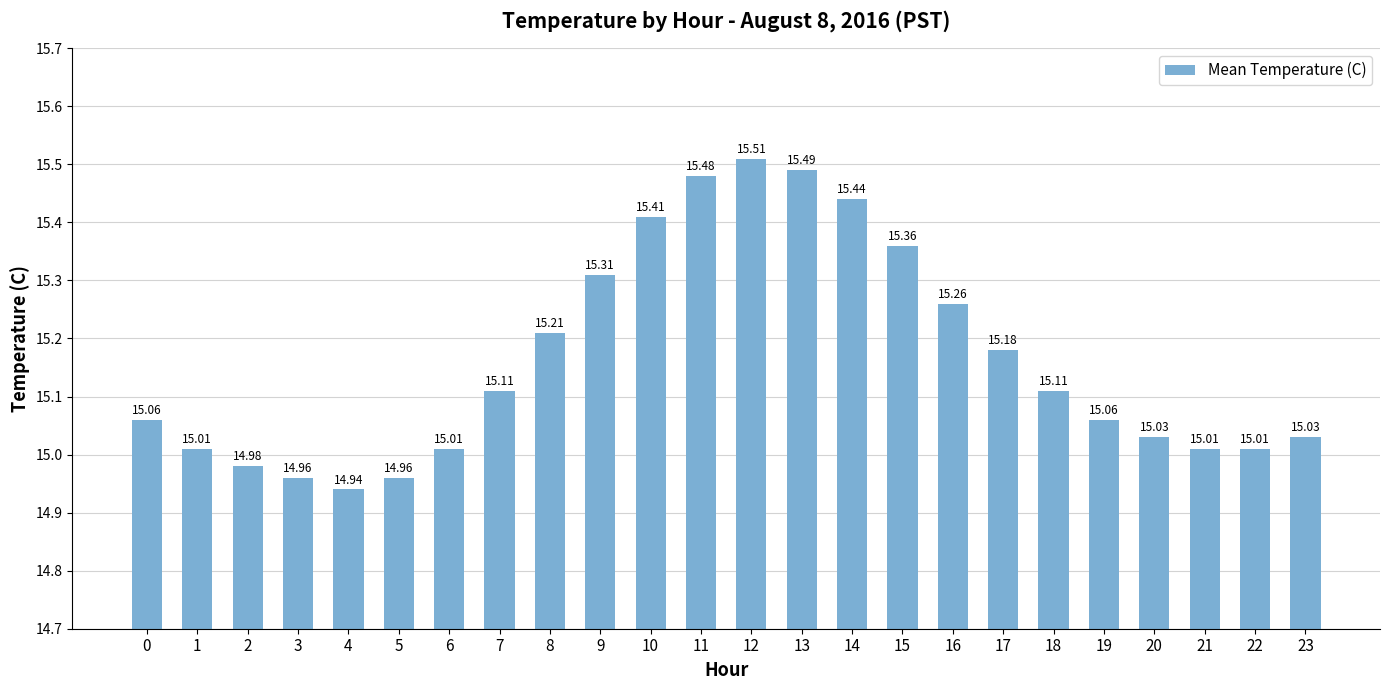

Which label corresponds to the smallest value in the chart?

4